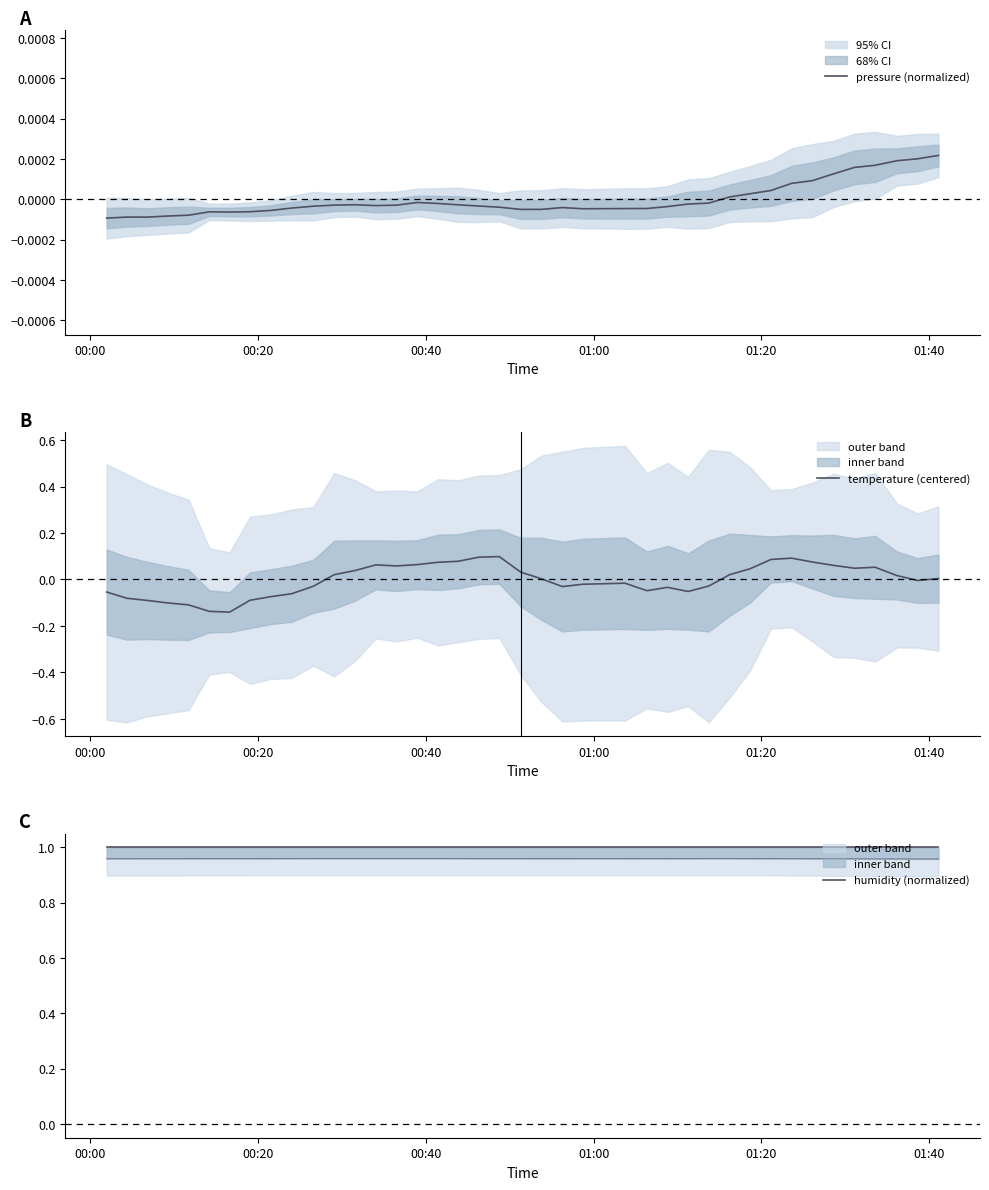

Reading right to left, transcribe all the data shown in this chart.

pressure (normalized): 0.0	0.0	0.0	0.0	0.0	0.0	0.0	0.0	0.0	0.0	0.0	-0.0	-0.0	-0.0	-0.0	-0.0	-0.0	-0.0	-0.0	-0.0	-0.0	-0.0	-0.0	-0.0	-0.0	-0.0	-0.0	-0.0	-0.0	-0.0	-0.0	-0.0	-0.0	-0.0	-0.0	-0.0	-0.0	-0.0	-0.0	-0.0
temperature (centered): 0.0	-0.0	0.0	0.1	0.0	0.1	0.1	0.1	0.1	0.0	0.0	-0.0	-0.1	-0.0	-0.0	-0.0	-0.0	-0.0	0.0	0.0	0.1	0.1	0.1	0.1	0.1	0.1	0.1	0.0	0.0	-0.0	-0.1	-0.1	-0.1	-0.1	-0.1	-0.1	-0.1	-0.1	-0.1	-0.1
humidity (normalized): 1.0	1.0	1.0	1.0	1.0	1.0	1.0	1.0	1.0	1.0	1.0	1.0	1.0	1.0	1.0	1.0	1.0	1.0	1.0	1.0	1.0	1.0	1.0	1.0	1.0	1.0	1.0	1.0	1.0	1.0	1.0	1.0	1.0	1.0	1.0	1.0	1.0	1.0	1.0	1.0